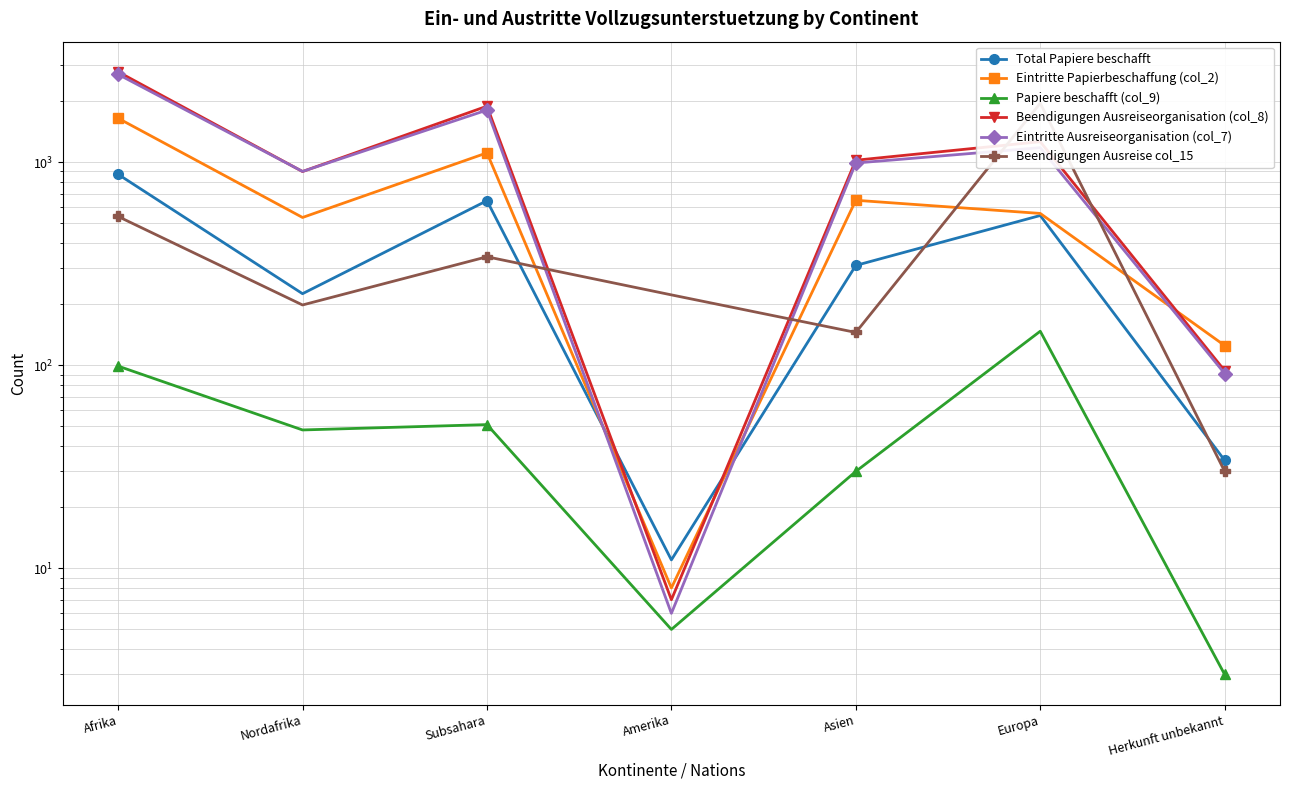

Where is the first local maximum for Eintritte Papierbeschaffung (col_2)?

Subsahara